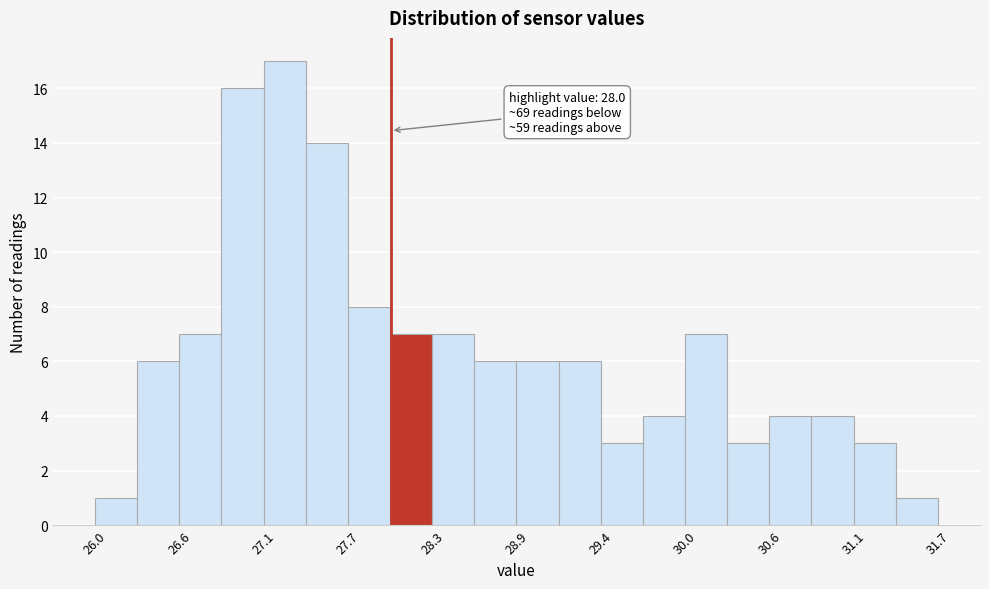

Read against the x-axis, roughly where is the centre of the tallest bar?

27.3